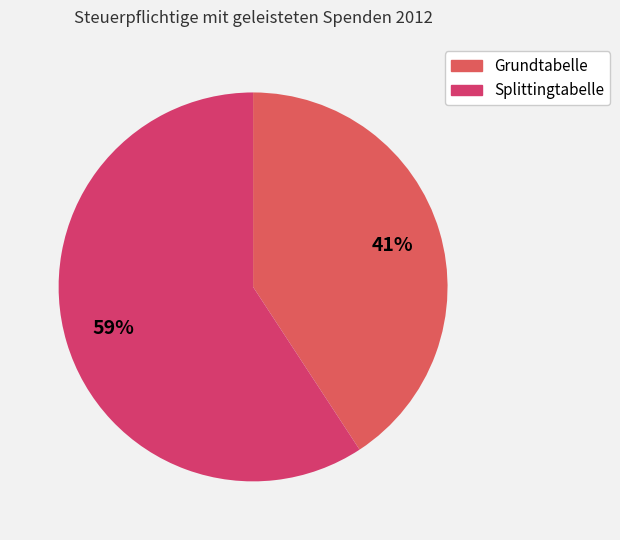

What is the largest slice in the pie chart?

nach der Splittingtabelle versteuert